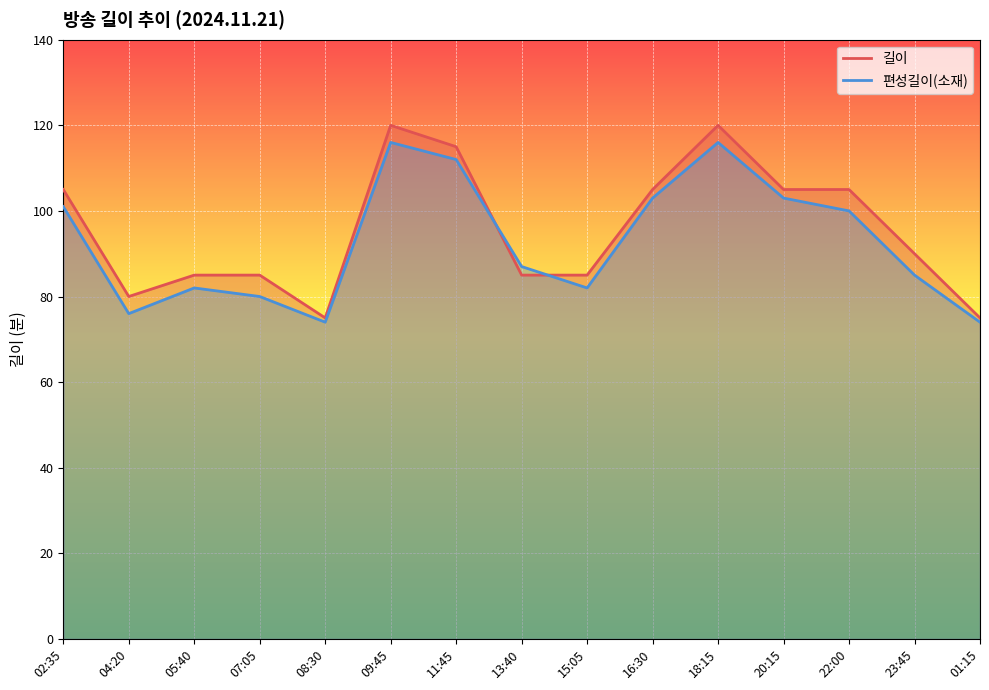

Reading left to right, what are all the values shown in this chart?

길이: 105	80	85	85	75	120	115	85	85	105	120	105	105	90	75
편성길이(소재): 101	76	82	80	74	116	112	87	82	103	116	103	100	85	74